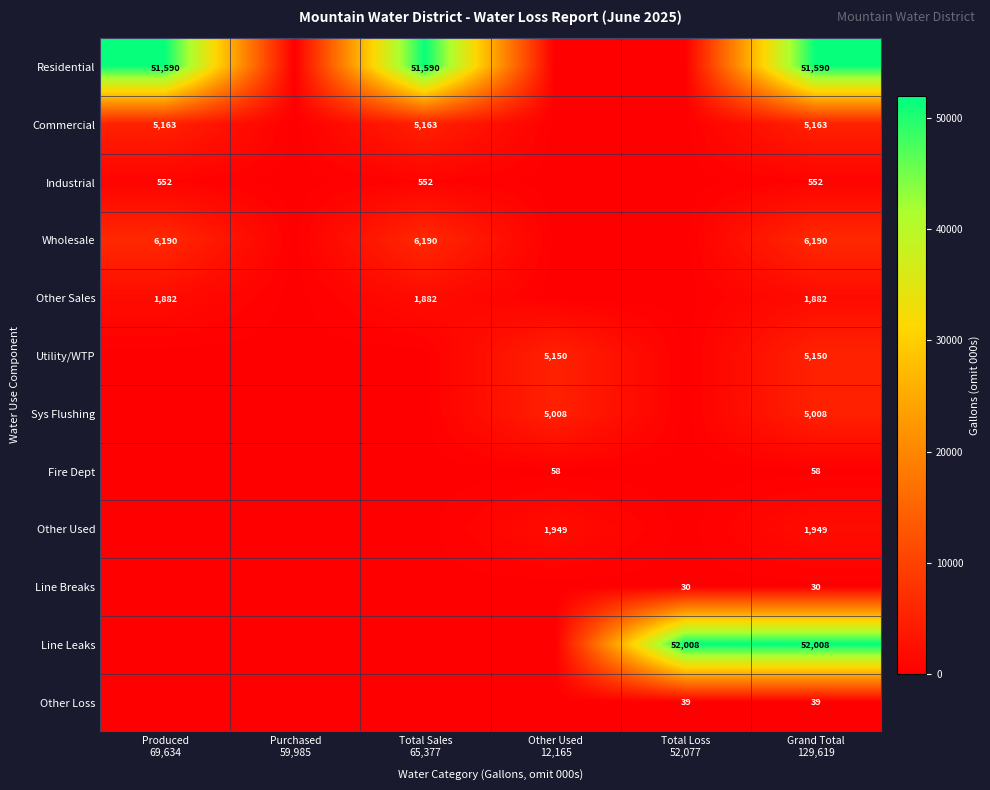

Is it true that Line Leaks equals 0 at Total Sales 65,377?

True